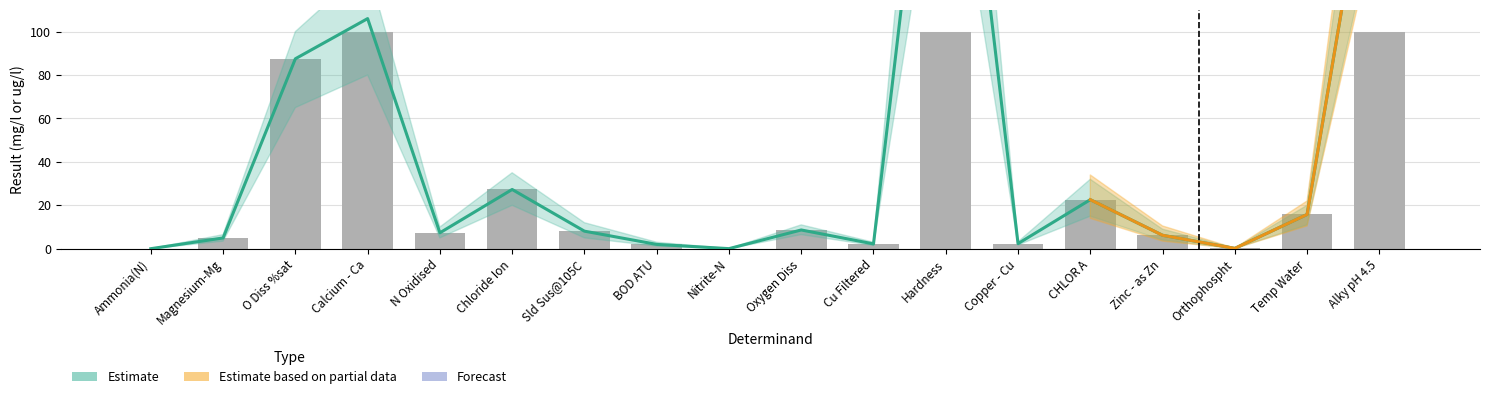

Which label corresponds to the smallest value in the chart?

Ammonia(N)